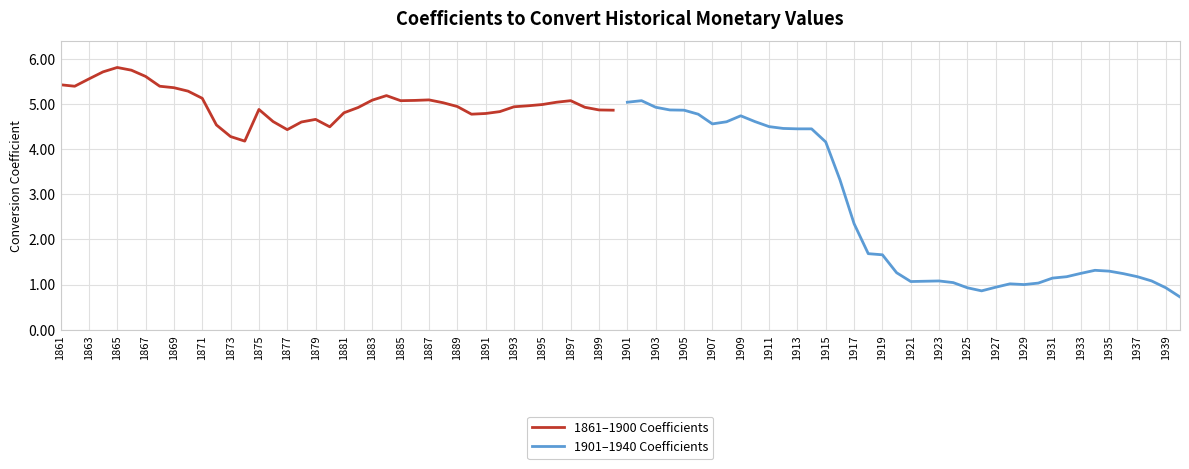

What is the lowest value of the 1901–1940 Coefficients series?

0.7